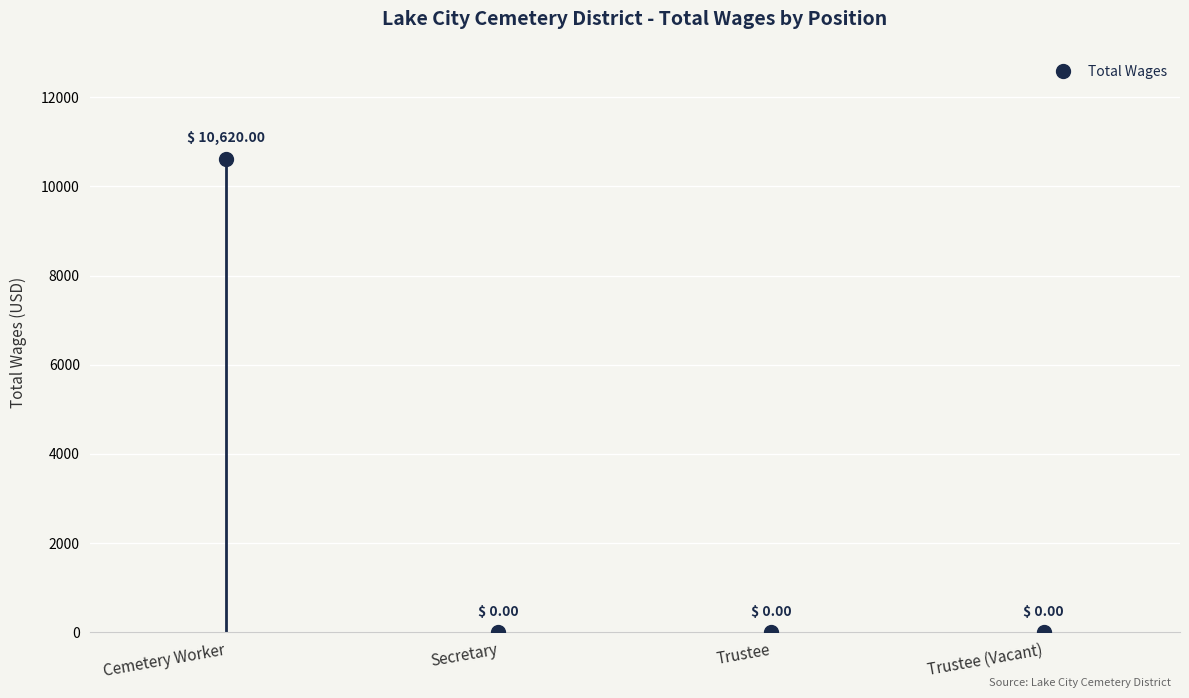

Rank the categories by value from lowest to highest.

Secretary, Trustee, Trustee (Vacant), Cemetery Worker